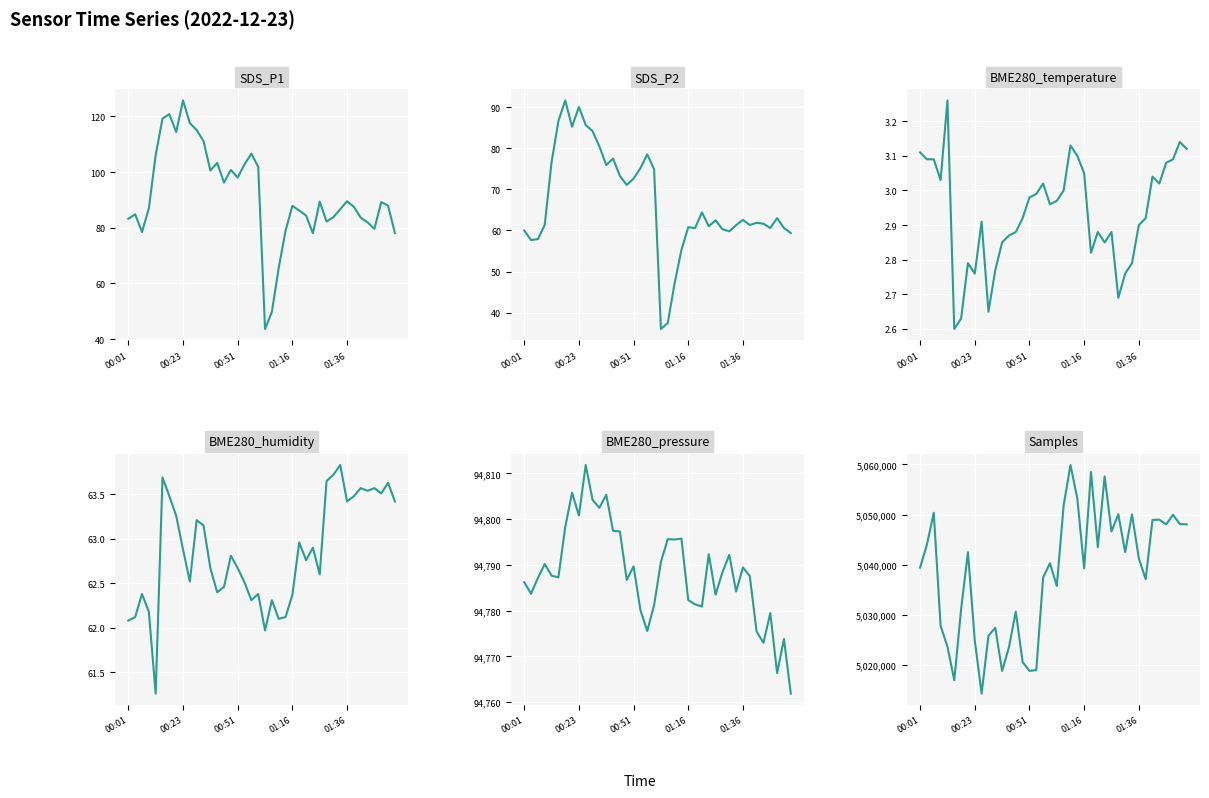

What is the maximum value shown in the chart?

5059884.0